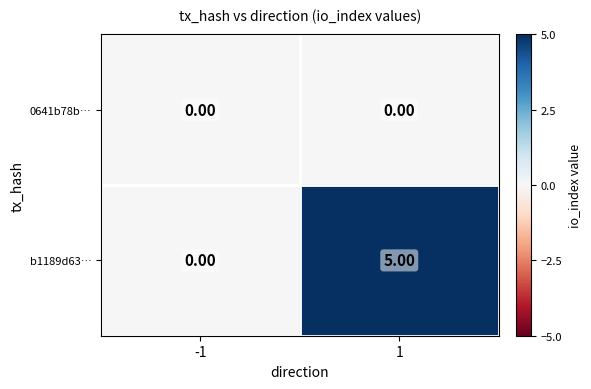

What is the greatest value displayed?

5